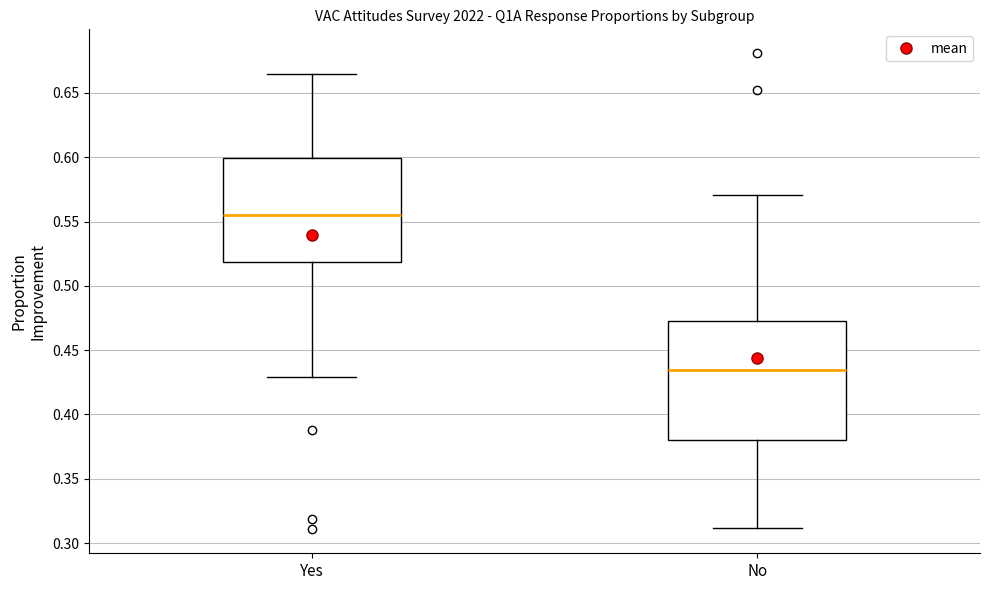

Reading left to right, transcribe this box plot: for each box, give where its median line is, the range the box spans, and where its two whiskers end, as read against the y-axis. The values are not printed on the chart, so give them approximately, as read against the axis.

Yes: median 0.555, box 0.520 to 0.600, whiskers 0.430 to 0.665
No: median 0.435, box 0.380 to 0.475, whiskers 0.310 to 0.570